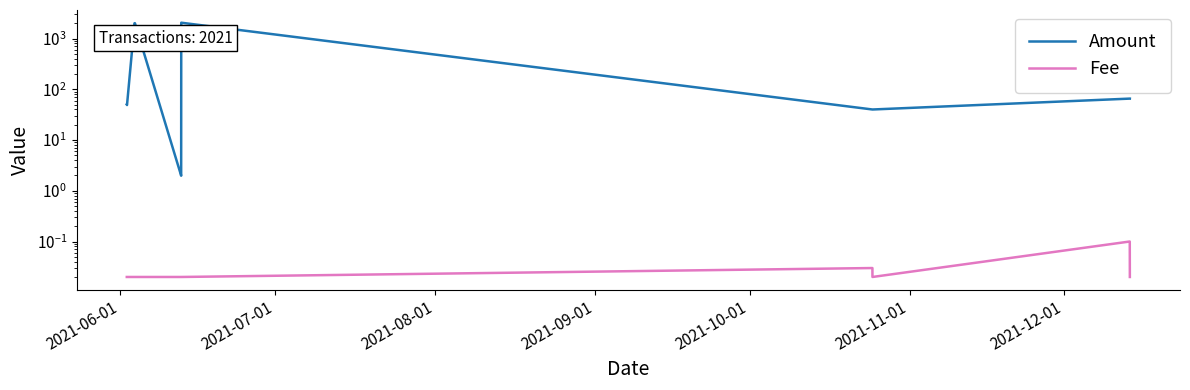

What is the sum of all Amount values?

8429.4